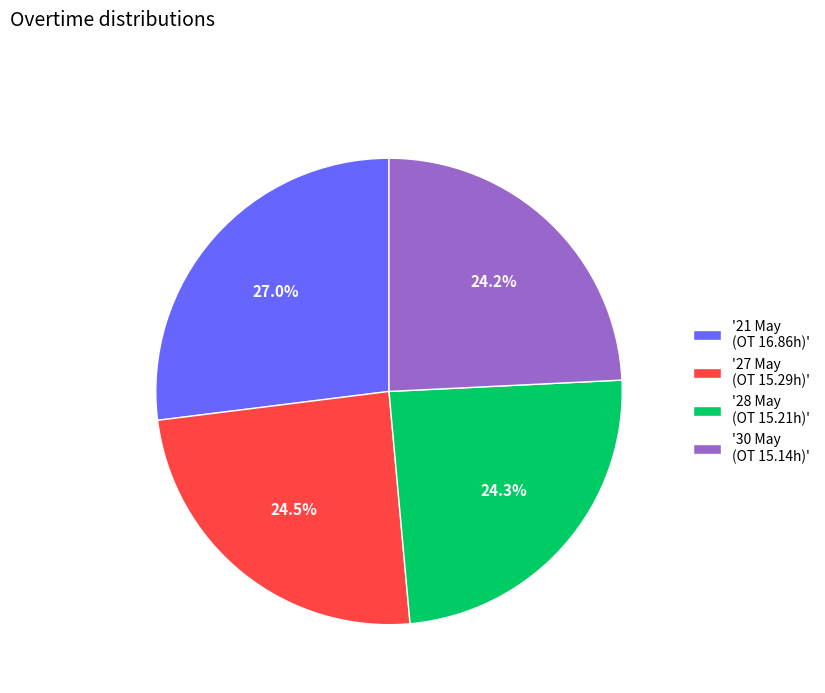

Which has a higher value, '21 May (OT 16.86h)' or '27 May (OT 15.29h)'?

'21 May (OT 16.86h)'